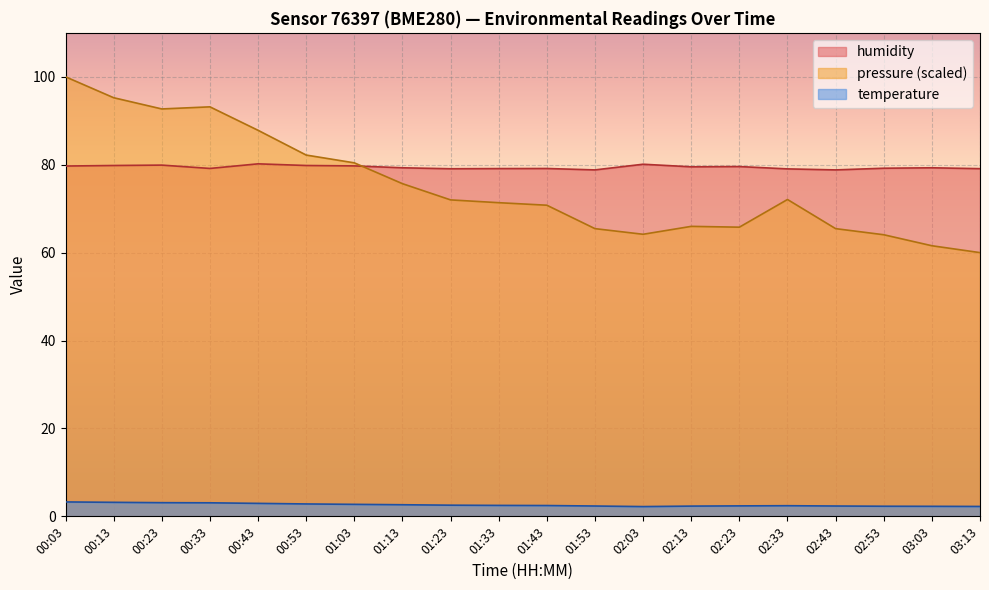

Reading left to right, extract all data points from this chart.

temperature: 3.3	3.2	3.1	3.1	3.0	2.8	2.7	2.6	2.5	2.5	2.5	2.4	2.2	2.3	2.4	2.4	2.4	2.3	2.3	2.2
humidity: 79.7	79.8	79.9	79.2	80.2	79.8	79.7	79.3	79.1	79.1	79.1	78.8	80.1	79.5	79.6	79.0	78.8	79.2	79.3	79.1
pressure_scaled: 100.0	95.2	92.7	93.2	87.8	82.2	80.4	75.7	72.0	71.4	70.8	65.5	64.2	66.0	65.8	72.1	65.5	64.1	61.6	60.0